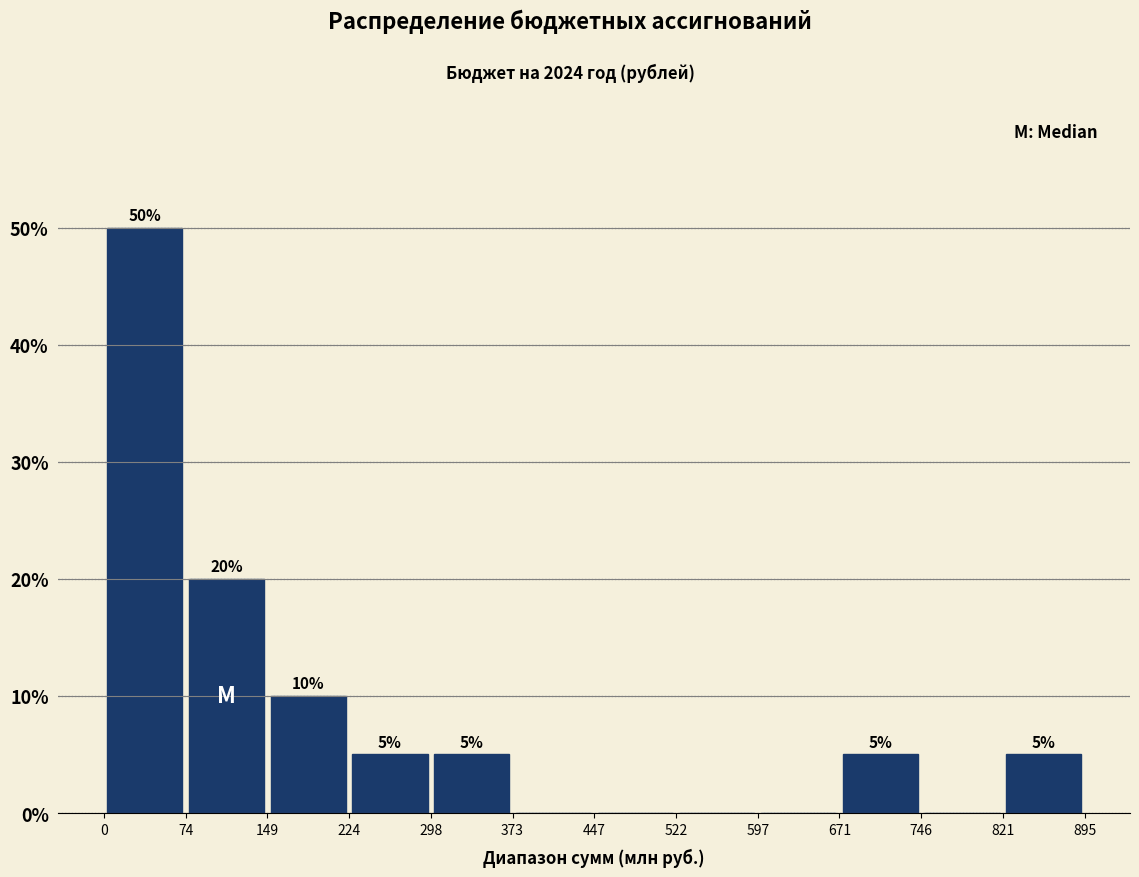

Over which range of the x-axis is the bar tallest?

0 to 74